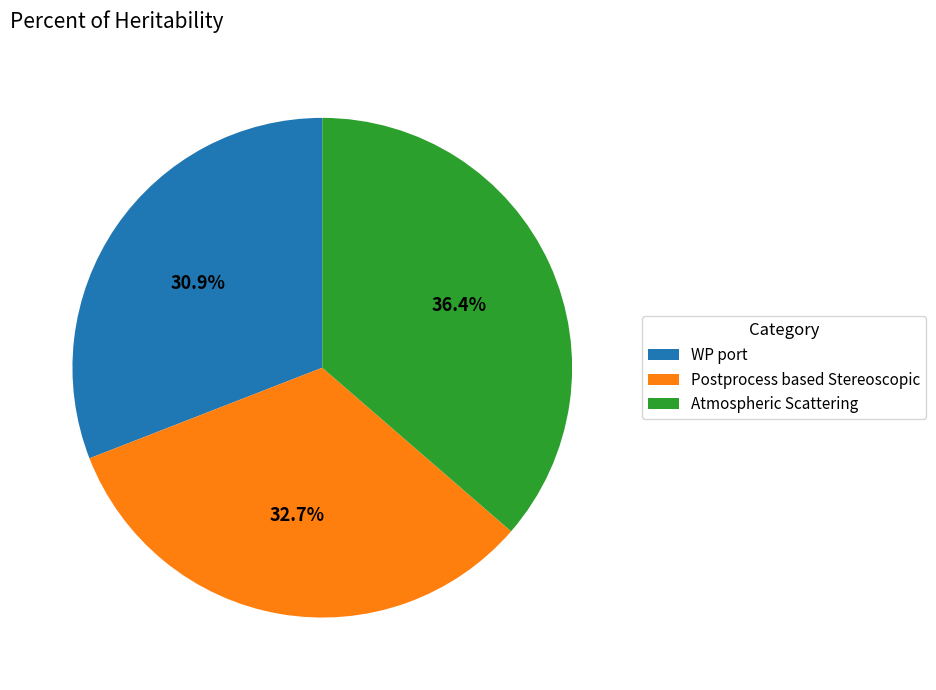

Rank the categories by value from highest to lowest.

Atmospheric Scattering, Postprocess based Stereoscopic, WP port